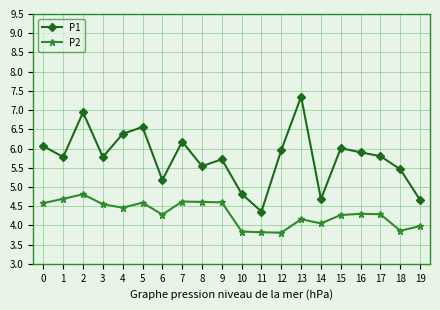

Which series has the largest total across all categories?

P1